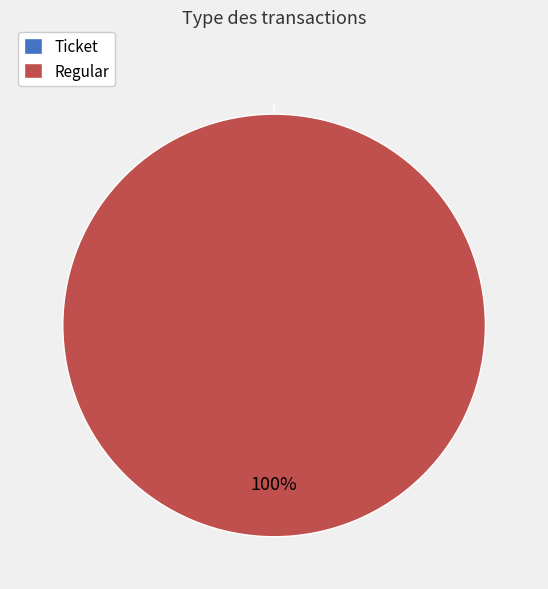

What is the majority slice?

Regular